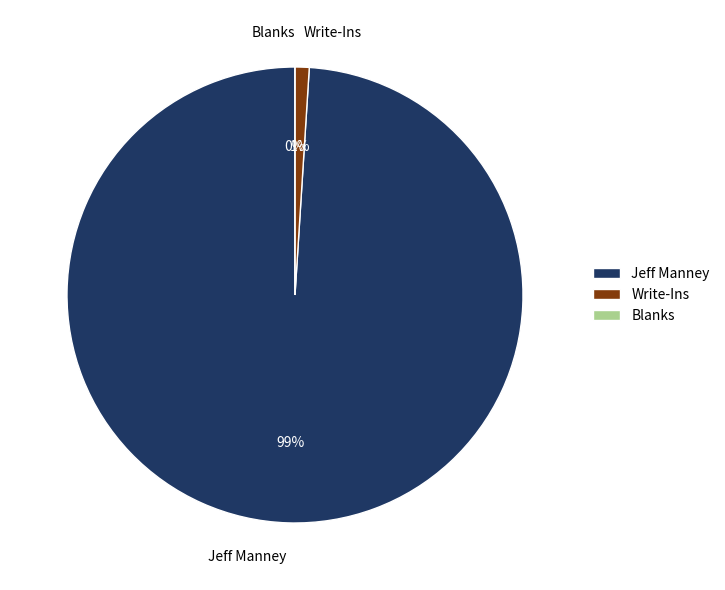

Count the number of slices in the pie.

3